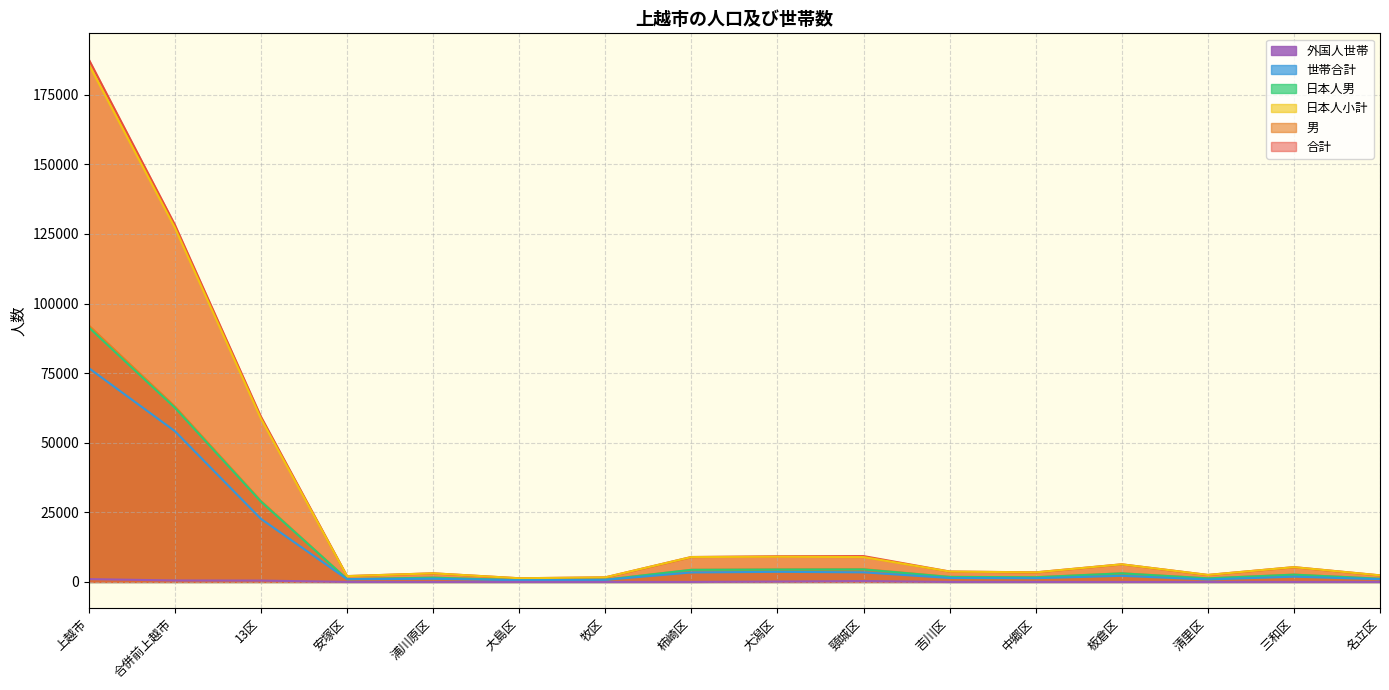

What is the sum of all 外国人世帯 values?

2507